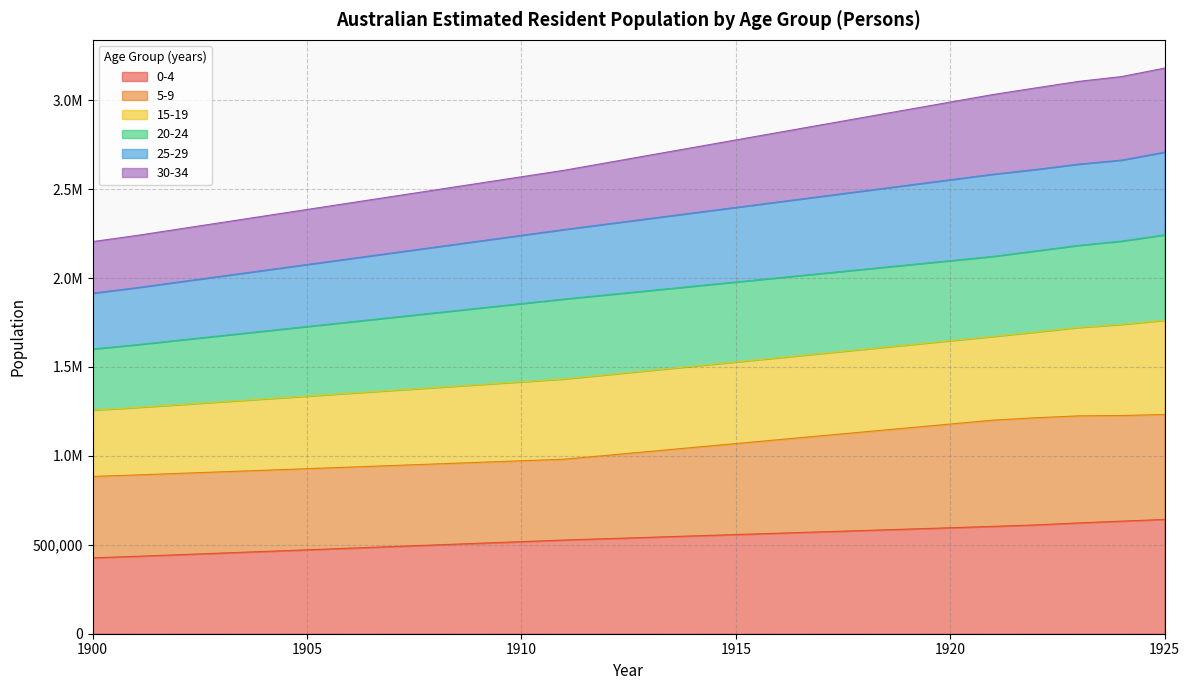

How many data points does each series have?

26